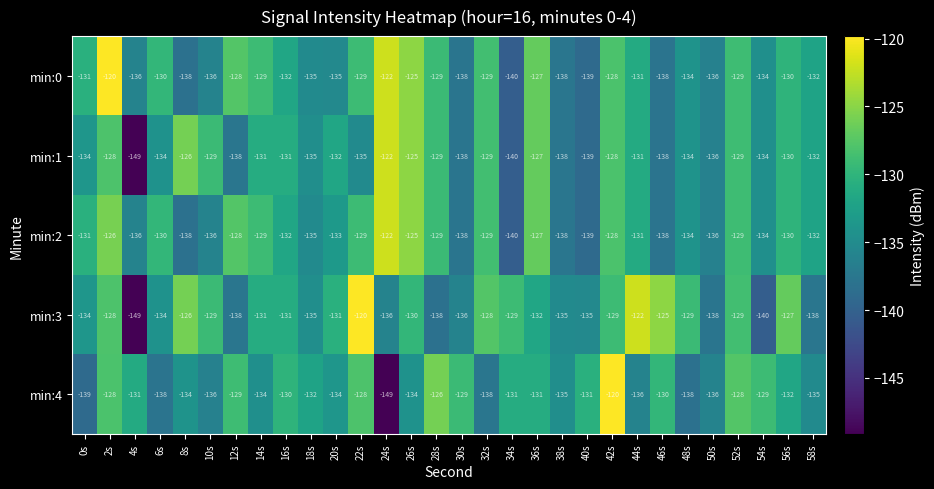

The min:3 series shows -136 at 30s. True or false?

True